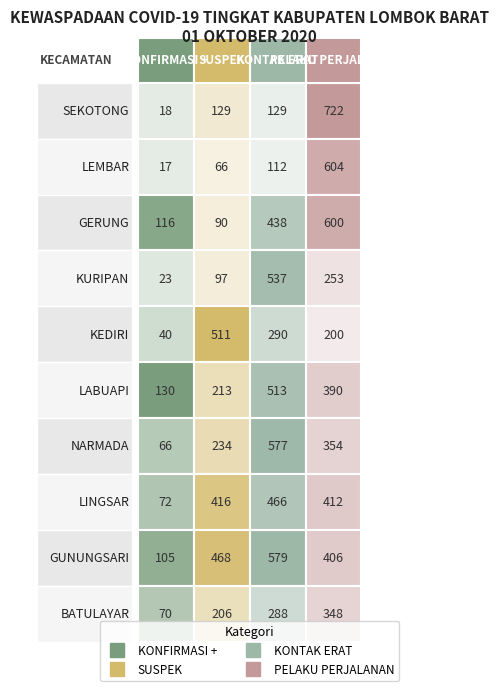

Which series has the widest spread of values?

PELAKU PERJALANAN